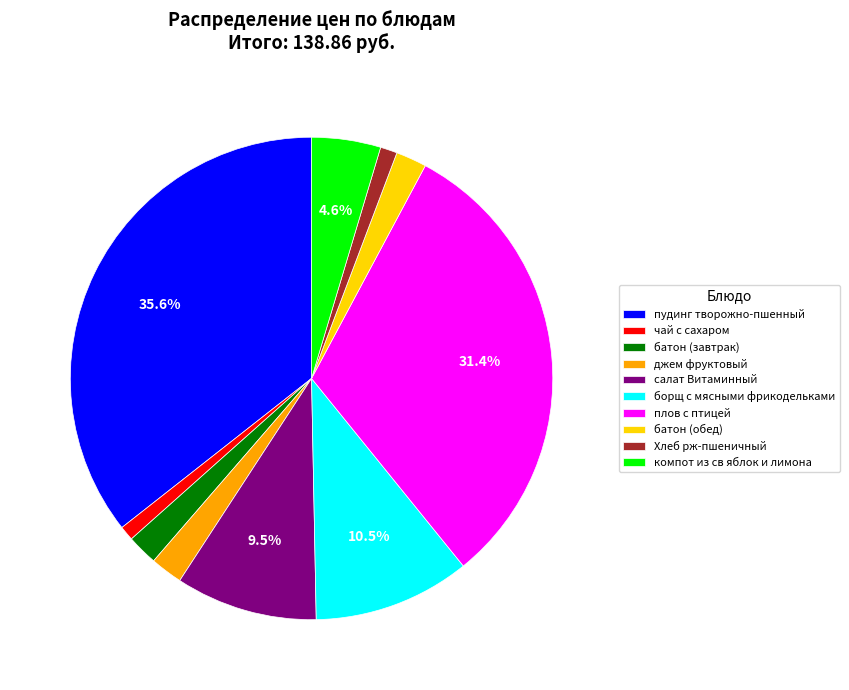

To the nearest percent, what percentage of the pie is чай с сахаром?

1%